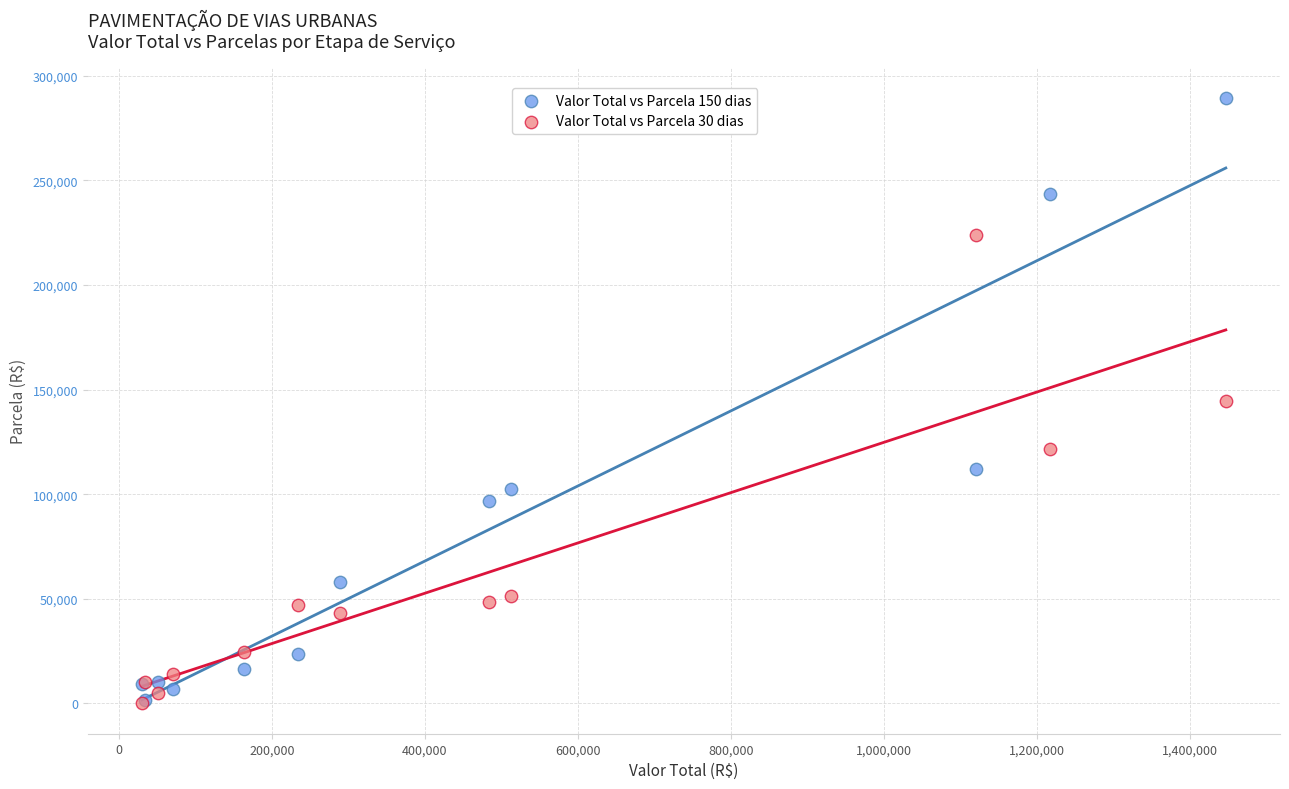

What are all the series names shown in the legend?

Valor Total vs Parcela 150 dias, Valor Total vs Parcela 30 dias